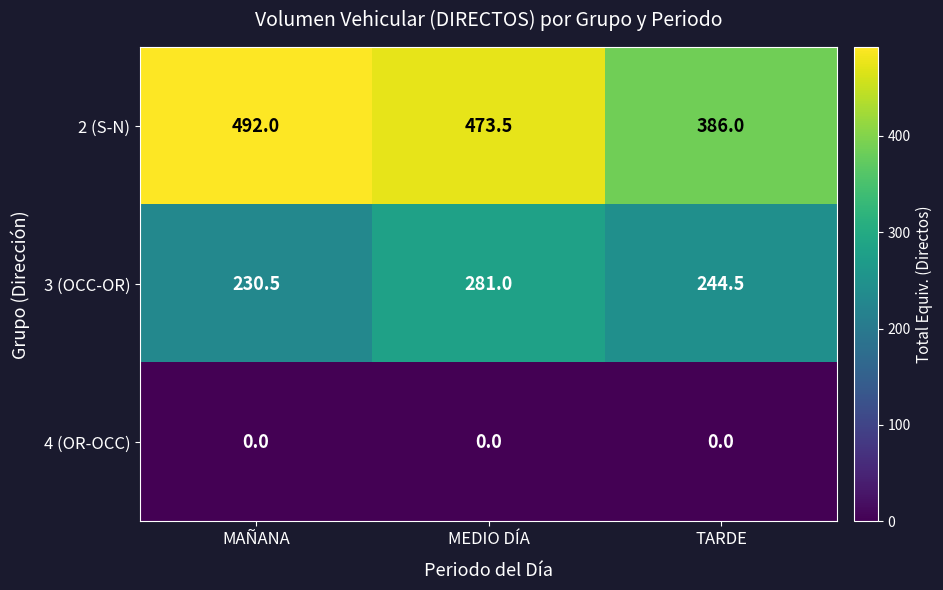

What is the difference between the 3 (OCC-OR) values at MEDIO DÍA and TARDE?

36.5